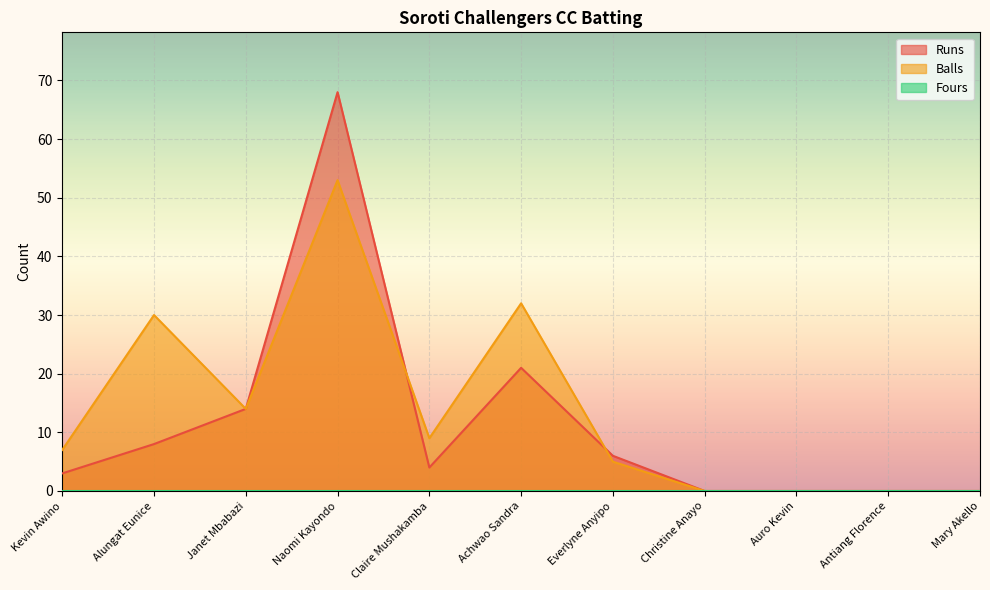

Which has a higher value, Auro Kevin or Achwao Sandra?

Achwao Sandra